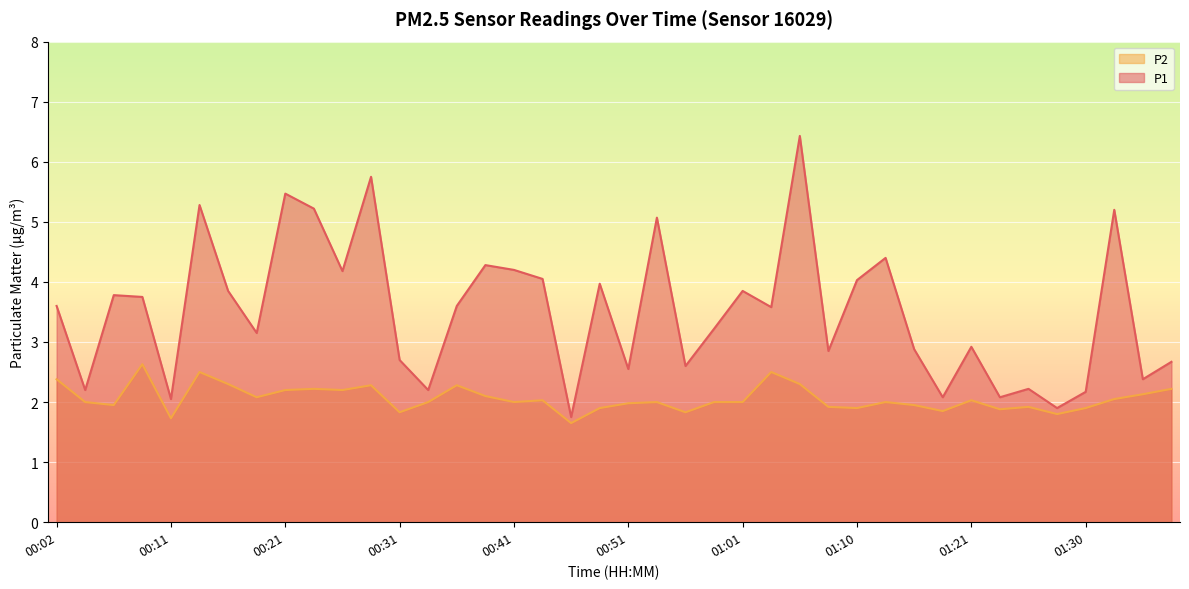

Which series changed the most between 00:29 and 01:28?

P1